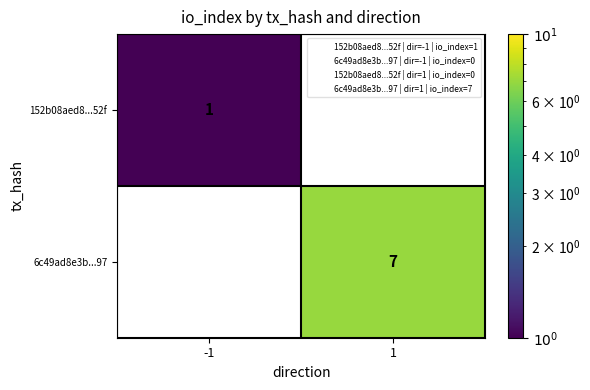

What is the average value of the 6c49ad8e3b...97 series?

4